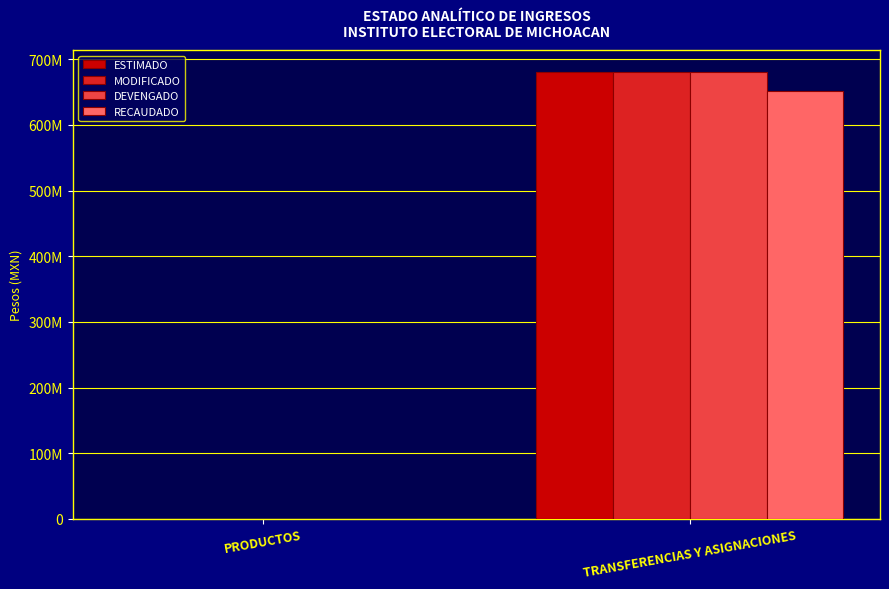

Is it true that DEVENGADO equals 122441.1 at PRODUCTOS?

False